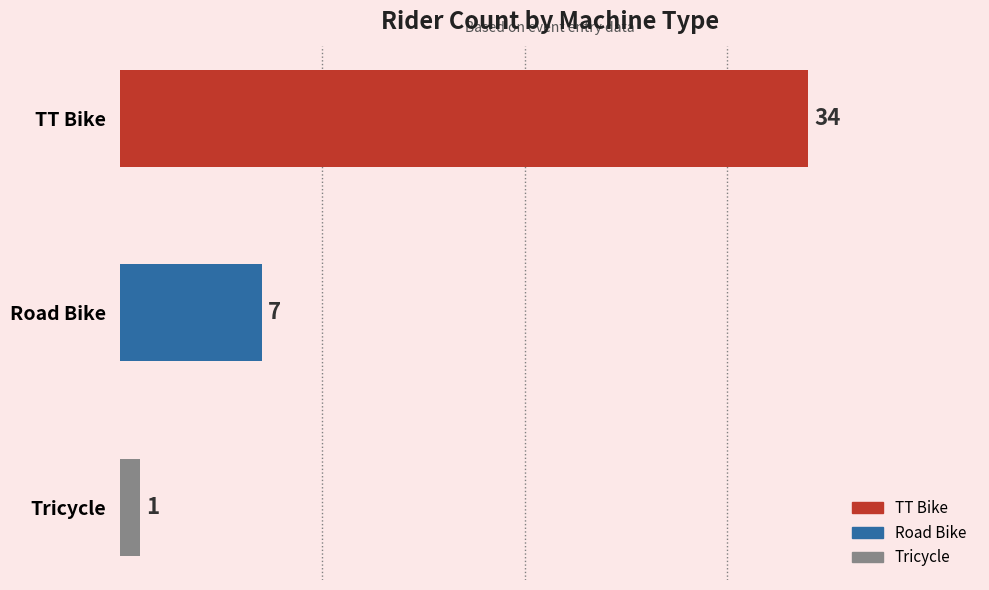

How many categories are shown in the chart?

3